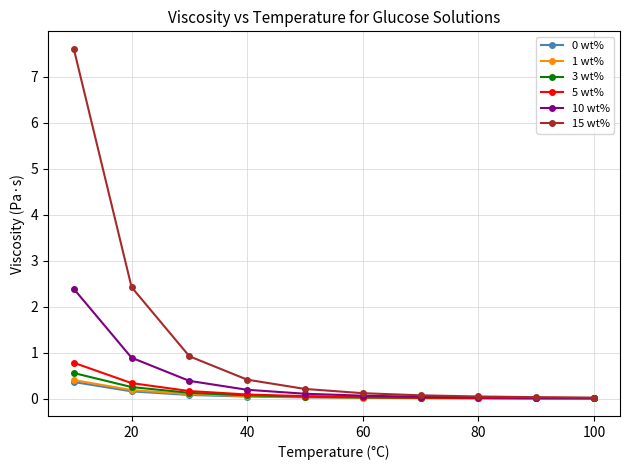

What is the maximum value for 5 wt%?

0.8